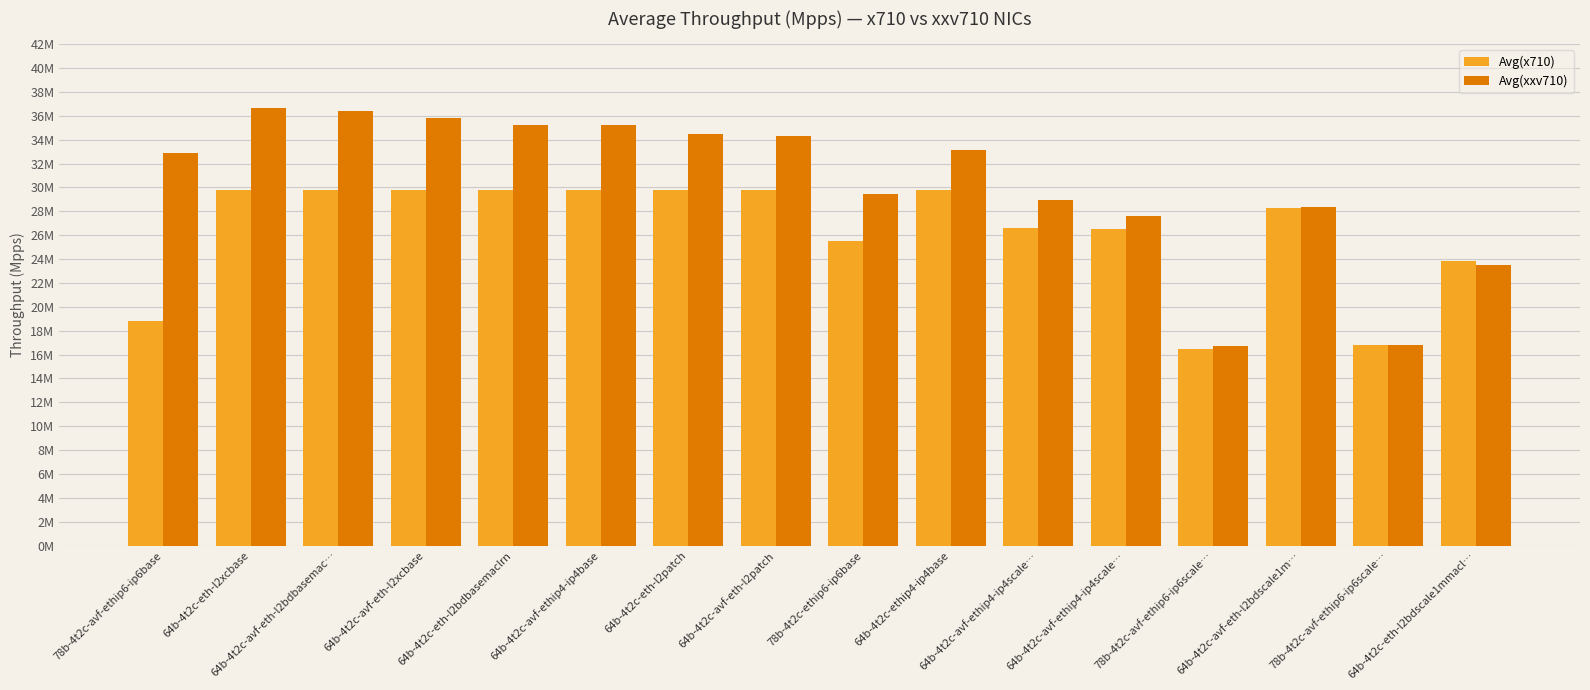

The Avg(xxv710) series shows 53.4 at 64b-4t2c-ethip4-ip4base. True or false?

False